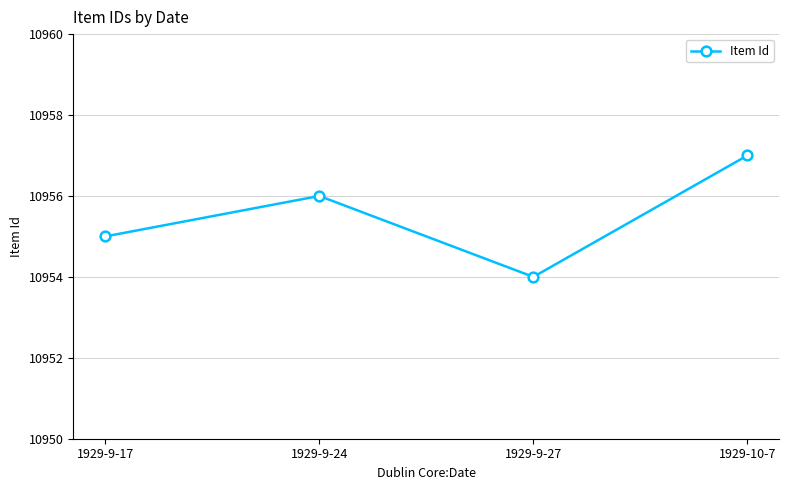

How many interior local valleys (lower than both neighbors) does the data have?

1